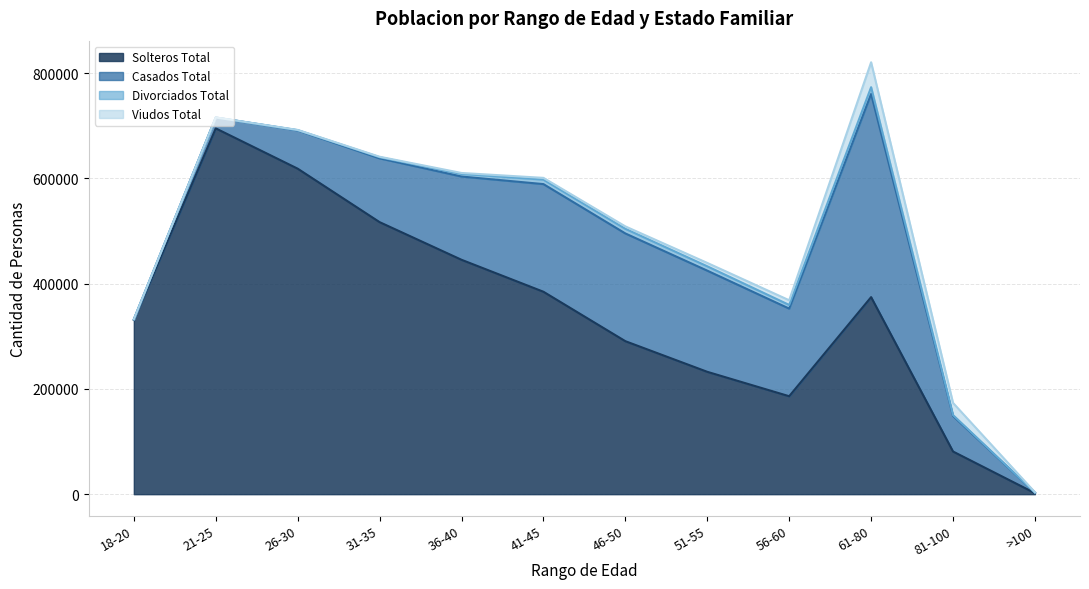

At which category does Divorciados Total reach its first local peak?

46-50